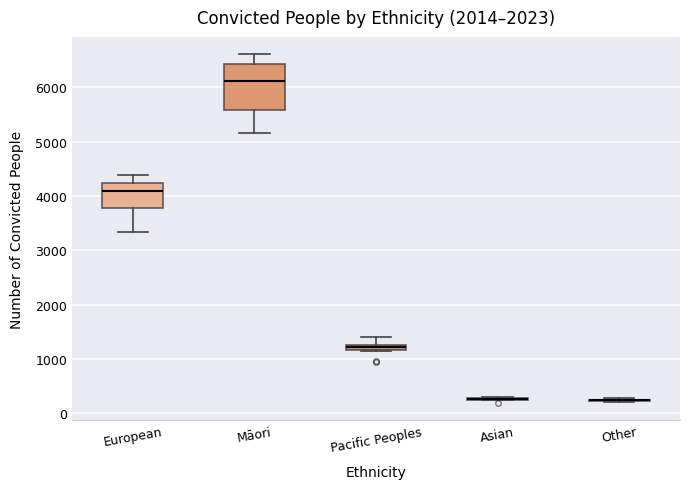

Comparing the boxes themselves (not the whiskers), which one is the tallest?

Māori